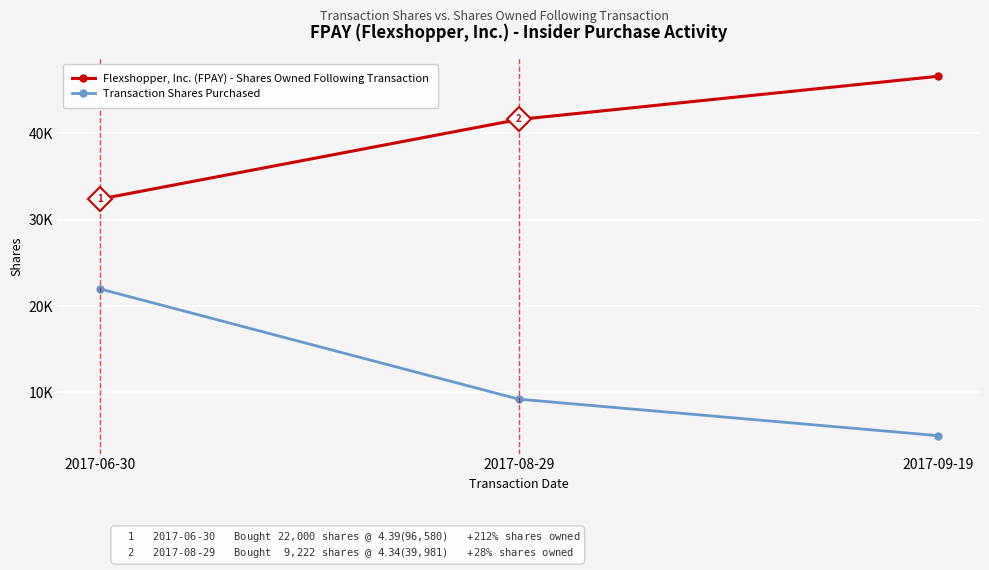

What are all the series names shown in the legend?

Flexshopper, Inc. (FPAY) - Shares Owned Following Transaction, Transaction Shares Purchased